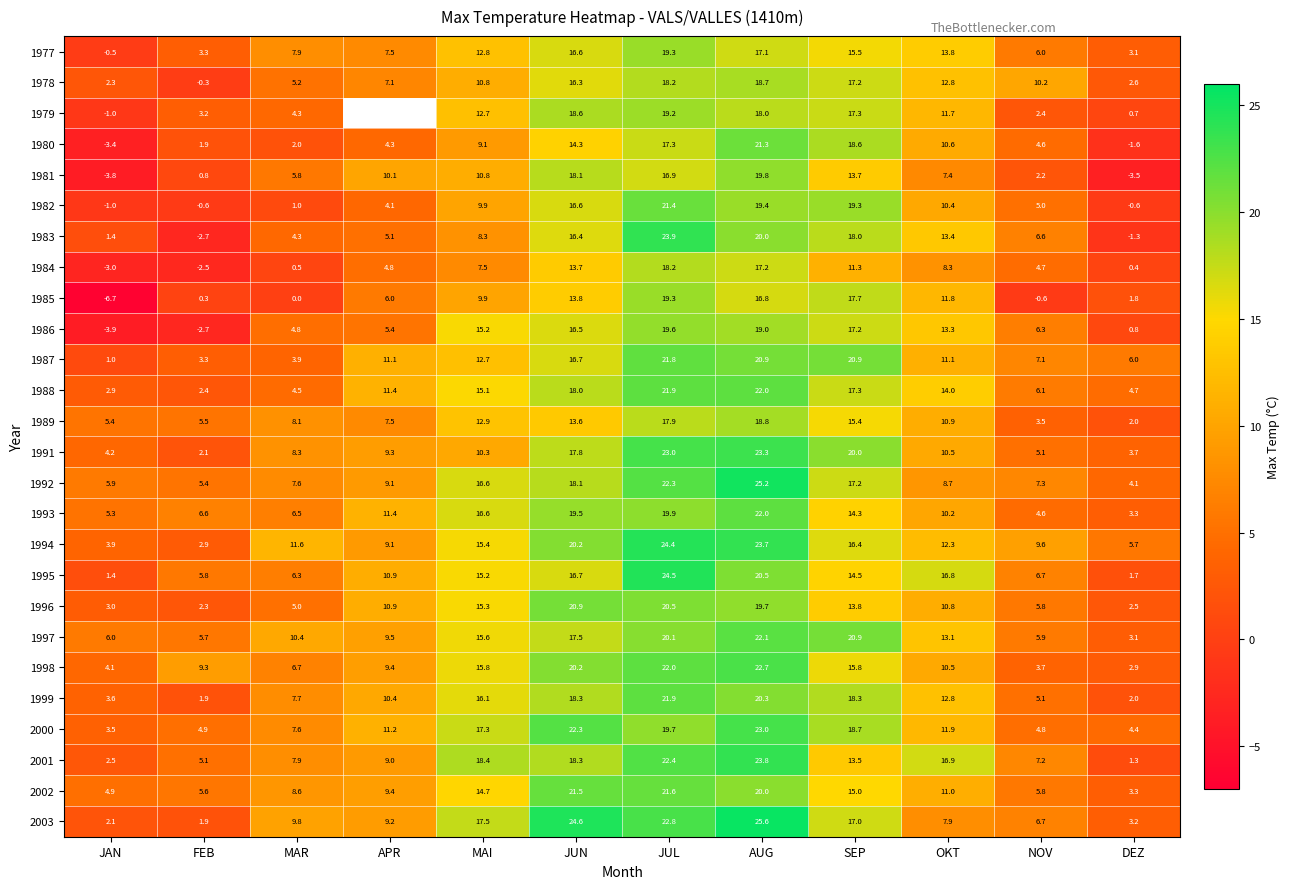

What is the maximum value for 1985?

19.3